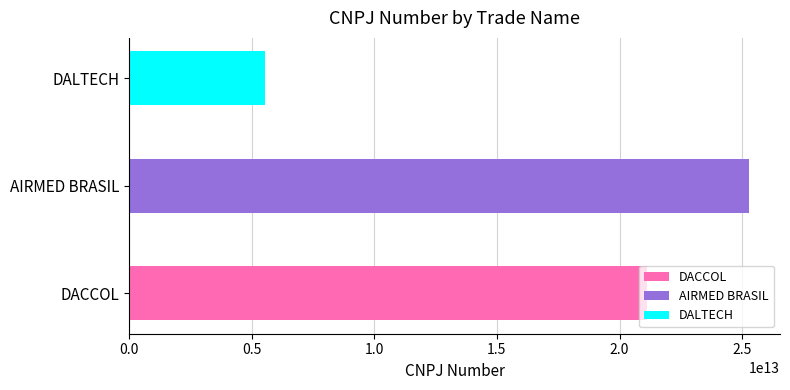

Reading right to left, transcribe all the data shown in this chart.

5523284000114	25280640000123	21128254000160